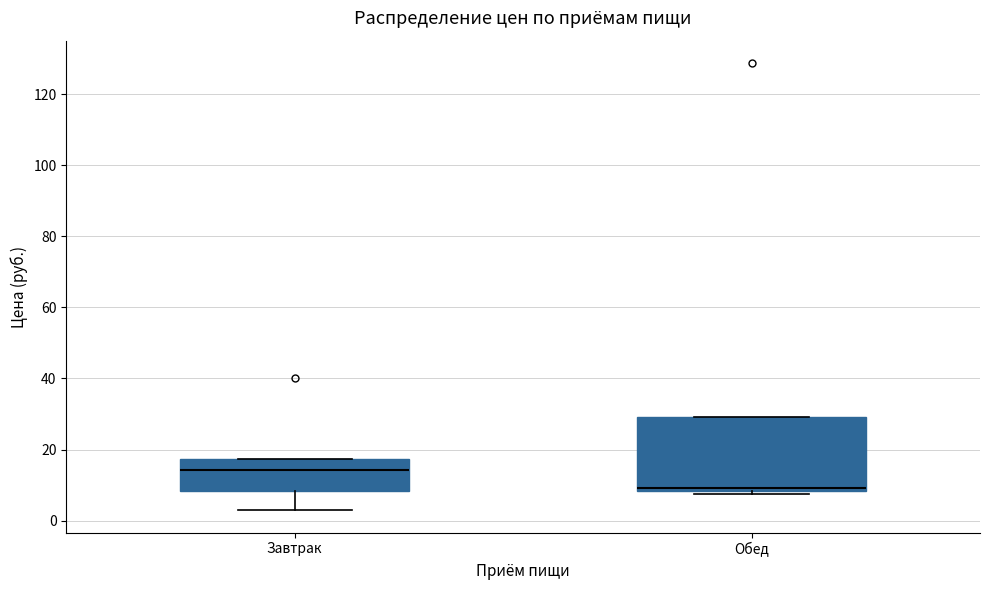

Reading left to right, transcribe this box plot: for each box, give where its median line is, the range the box spans, and where its two whiskers end, as read against the y-axis. The values are not printed on the chart, so give them approximately, as read against the axis.

Завтрак: median 14, box 8 to 18, whiskers 2 to 18
Обед: median 10, box 8 to 30, whiskers 8 (just below the box's lower edge) to 30